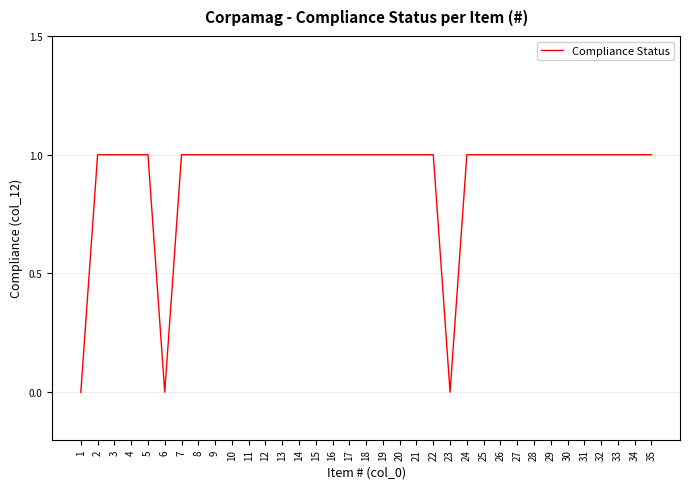

Reading left to right, list all the values displayed in this chart.

0	1	1	1	1	0	1	1	1	1	1	1	1	1	1	1	1	1	1	1	1	1	0	1	1	1	1	1	1	1	1	1	1	1	1